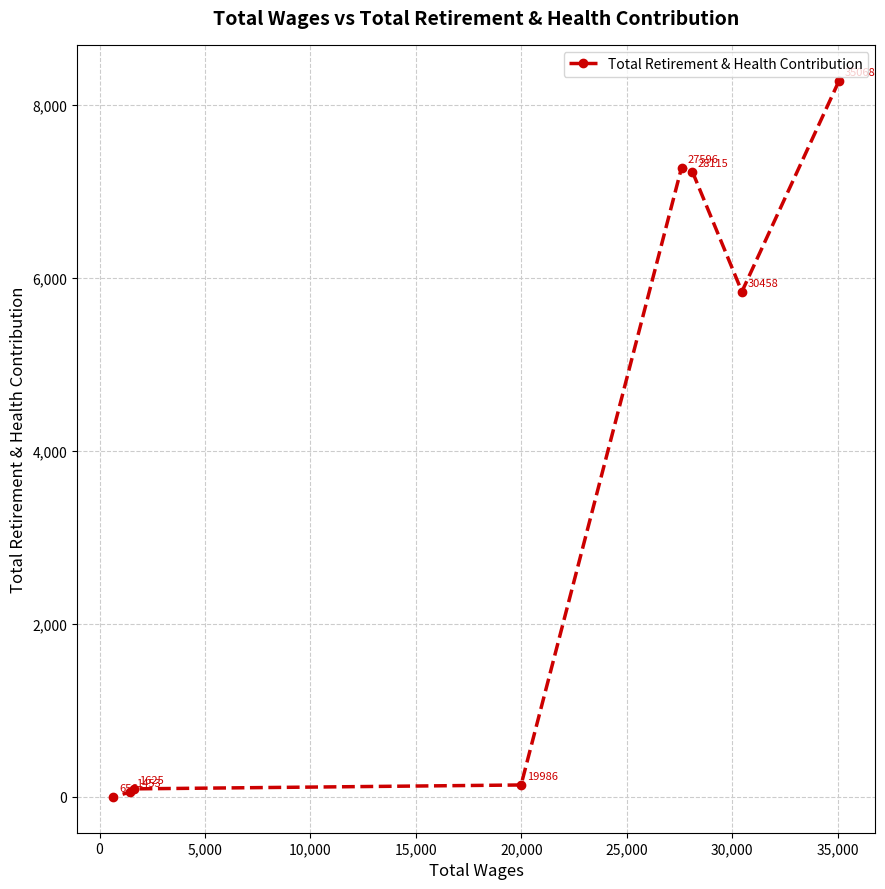

Is this an area chart (filled region under the line)?

No